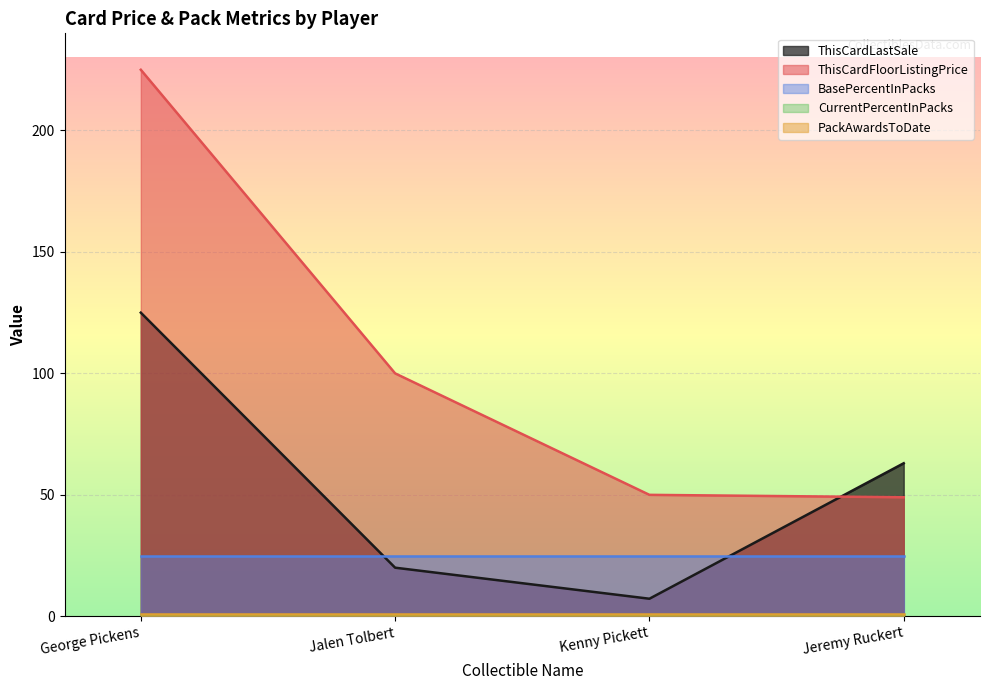

Which label corresponds to the smallest value in the chart?

George Pickens